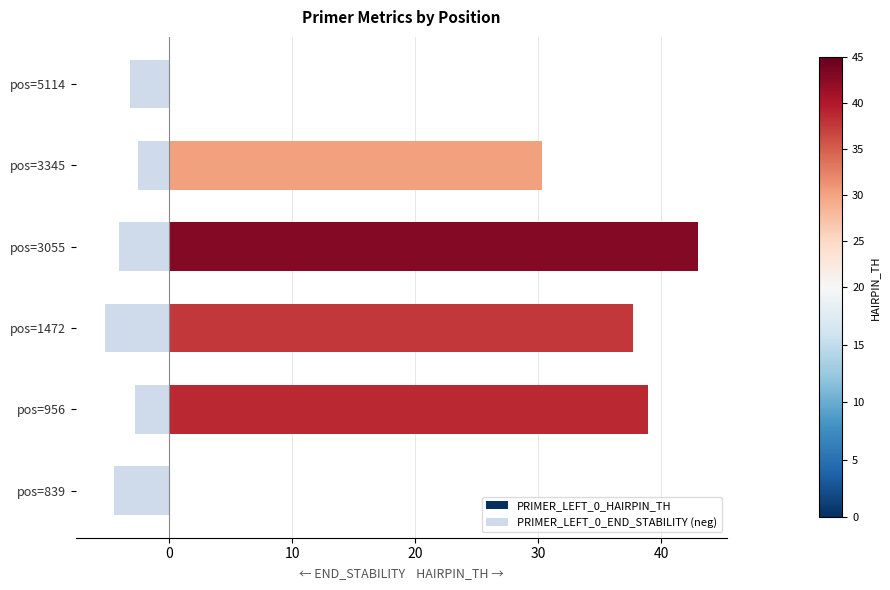

Is it true that PRIMER_LEFT_0_HAIRPIN_TH equals 6.5 at pos=3345?

False